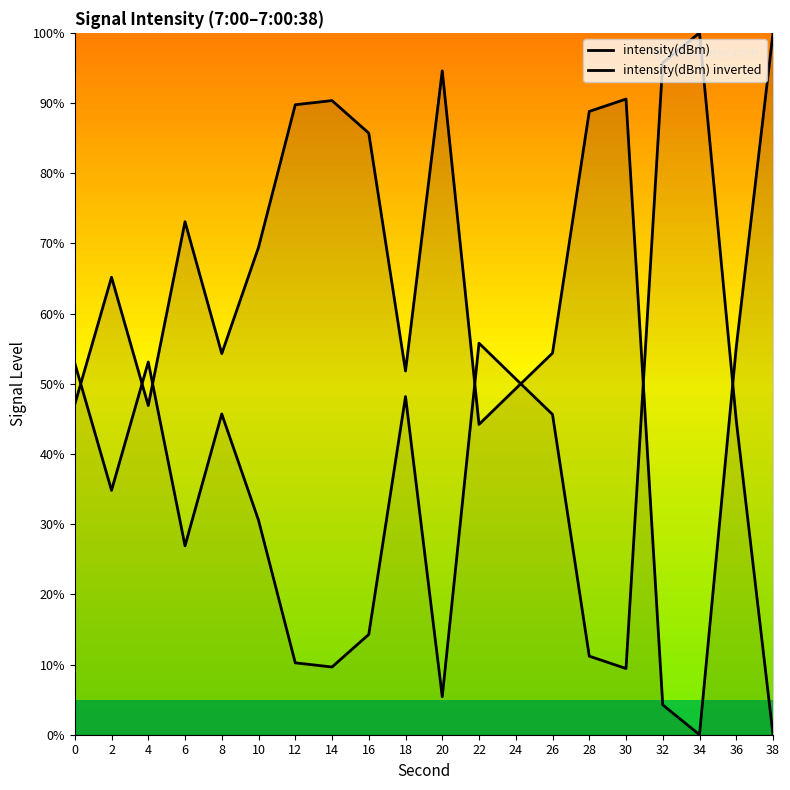

Reading left to right, list all the values displayed in this chart.

intensity(dBm): 0=47.1	2=65.2	4=46.9	6=73.1	8=54.3	10=69.4	12=89.8	14=90.4	16=85.7	18=51.8	20=94.6	22=44.2	24=49.3	26=54.4	28=88.8	30=90.6	32=4.3	34=0.0	36=55.2	38=100.0
intensity(dBm) inverted: 0=52.9	2=34.8	4=53.1	6=26.9	8=45.7	10=30.6	12=10.2	14=9.6	16=14.3	18=48.2	20=5.4	22=55.8	24=50.7	26=45.6	28=11.2	30=9.4	32=95.7	34=100.0	36=44.8	38=0.0